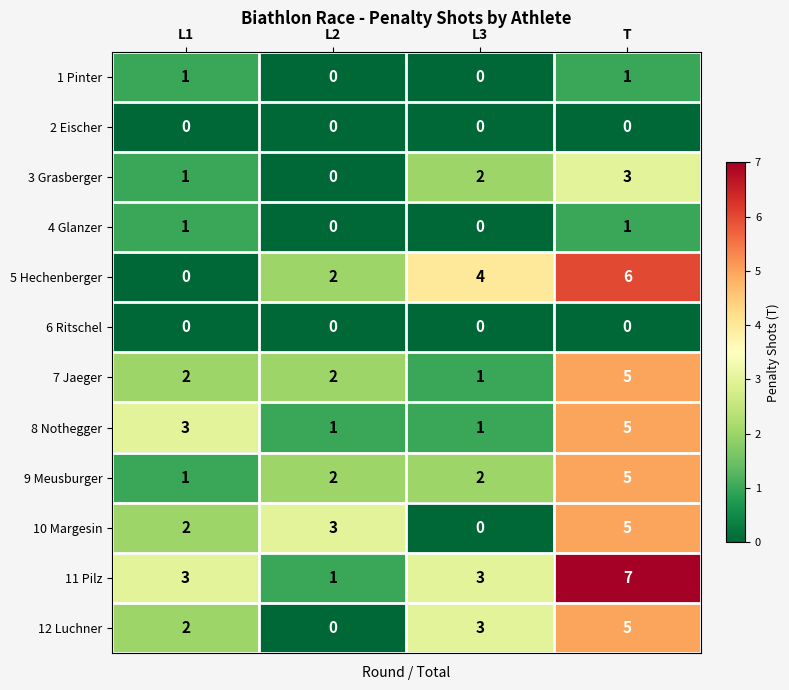

True or false: 9 Meusburger has a value of 2 at L1.

False